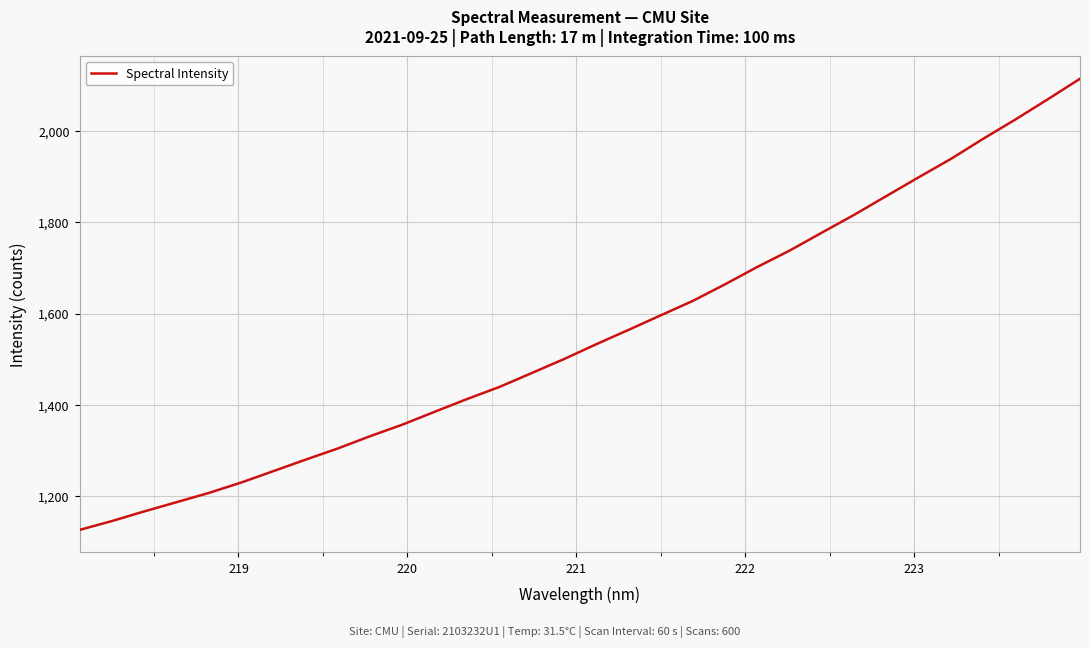

What is the minimum value shown in the chart?

1126.7